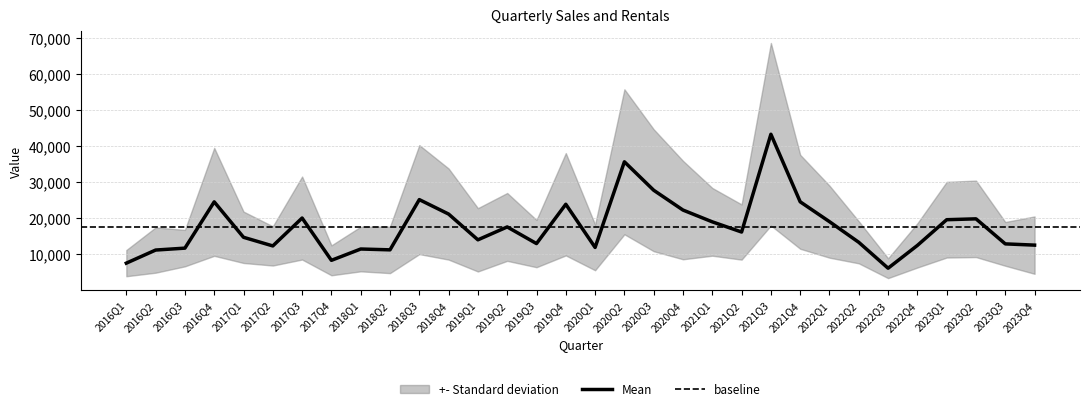

Read the razem value at 2022Q1.

28518